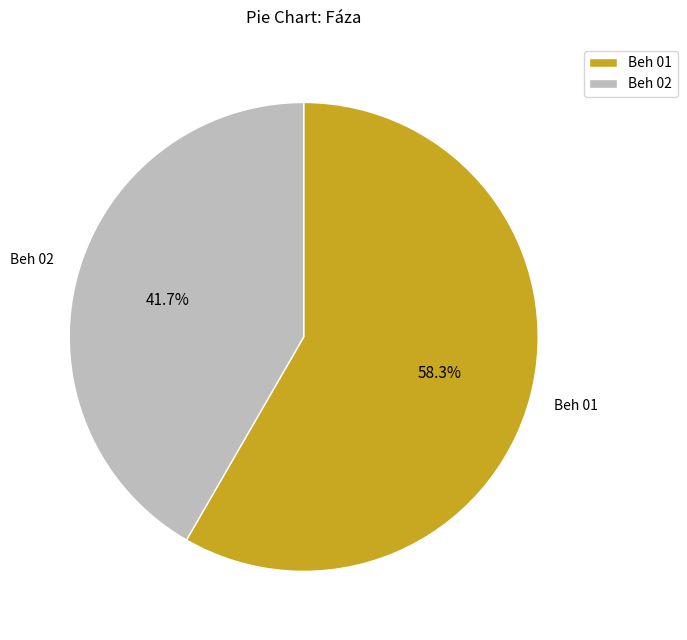

What percentage do Beh 01 and Beh 02 together represent?

100.0%